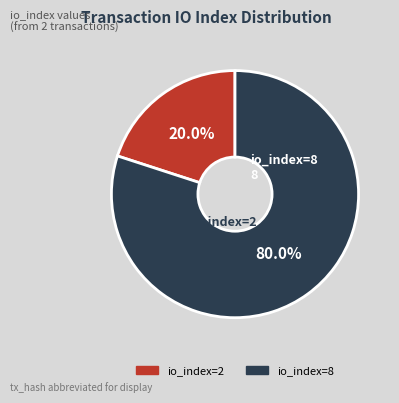

Rank the categories by value from lowest to highest.

io_index=2, io_index=8